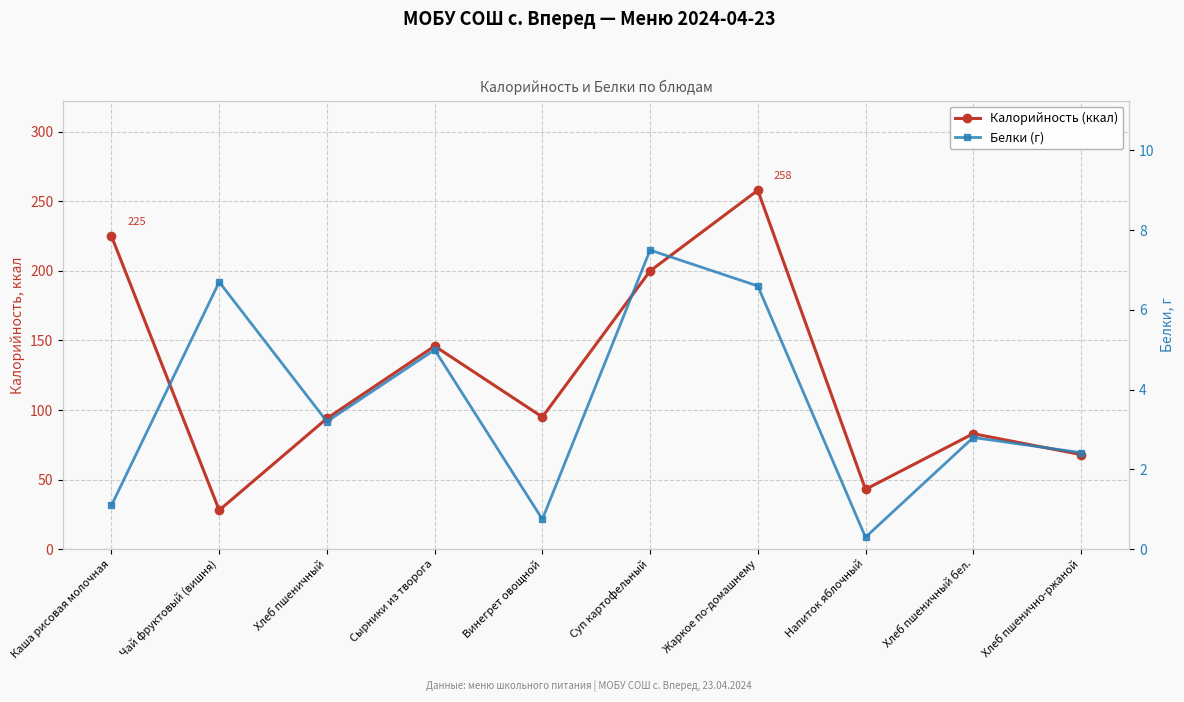

What is the label of the 6th point from the right?

Винегрет овощной